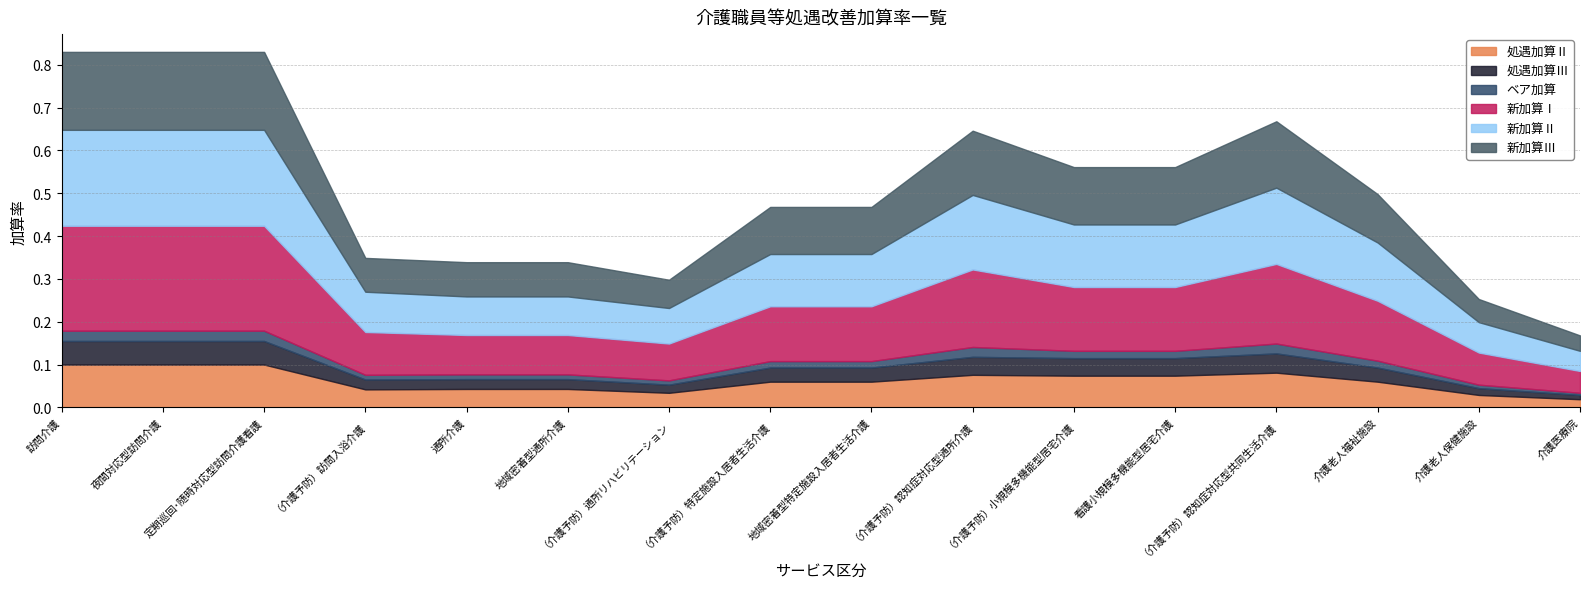

Reading right to left, extract all data points from this chart.

処遇加算Ⅱ: 介護医療院=0.0	介護老人保健施設=0.0	介護老人福祉施設=0.1	（介護予防）認知症対応型共同生活介護=0.1	看護小規模多機能型居宅介護=0.1	（介護予防）小規模多機能型居宅介護=0.1	（介護予防）認知症対応型通所介護=0.1	地域密着型特定施設入居者生活介護=0.1	（介護予防）特定施設入居者生活介護=0.1	（介護予防）通所リハビリテーション=0.0	地域密着型通所介護=0.0	通所介護=0.0	（介護予防）訪問入浴介護=0.0	定期巡回･随時対応型訪問介護看護=0.1	夜間対応型訪問介護=0.1	訪問介護=0.1
処遇加算Ⅲ: 介護医療院=0.0	介護老人保健施設=0.0	介護老人福祉施設=0.0	（介護予防）認知症対応型共同生活介護=0.0	看護小規模多機能型居宅介護=0.0	（介護予防）小規模多機能型居宅介護=0.0	（介護予防）認知症対応型通所介護=0.0	地域密着型特定施設入居者生活介護=0.0	（介護予防）特定施設入居者生活介護=0.0	（介護予防）通所リハビリテーション=0.0	地域密着型通所介護=0.0	通所介護=0.0	（介護予防）訪問入浴介護=0.0	定期巡回･随時対応型訪問介護看護=0.1	夜間対応型訪問介護=0.1	訪問介護=0.1
ベア加算: 介護医療院=0.0	介護老人保健施設=0.0	介護老人福祉施設=0.0	（介護予防）認知症対応型共同生活介護=0.0	看護小規模多機能型居宅介護=0.0	（介護予防）小規模多機能型居宅介護=0.0	（介護予防）認知症対応型通所介護=0.0	地域密着型特定施設入居者生活介護=0.0	（介護予防）特定施設入居者生活介護=0.0	（介護予防）通所リハビリテーション=0.0	地域密着型通所介護=0.0	通所介護=0.0	（介護予防）訪問入浴介護=0.0	定期巡回･随時対応型訪問介護看護=0.0	夜間対応型訪問介護=0.0	訪問介護=0.0
新加算Ⅰ: 介護医療院=0.1	介護老人保健施設=0.1	介護老人福祉施設=0.1	（介護予防）認知症対応型共同生活介護=0.2	看護小規模多機能型居宅介護=0.1	（介護予防）小規模多機能型居宅介護=0.1	（介護予防）認知症対応型通所介護=0.2	地域密着型特定施設入居者生活介護=0.1	（介護予防）特定施設入居者生活介護=0.1	（介護予防）通所リハビリテーション=0.1	地域密着型通所介護=0.1	通所介護=0.1	（介護予防）訪問入浴介護=0.1	定期巡回･随時対応型訪問介護看護=0.2	夜間対応型訪問介護=0.2	訪問介護=0.2
新加算Ⅱ: 介護医療院=0.0	介護老人保健施設=0.1	介護老人福祉施設=0.1	（介護予防）認知症対応型共同生活介護=0.2	看護小規模多機能型居宅介護=0.1	（介護予防）小規模多機能型居宅介護=0.1	（介護予防）認知症対応型通所介護=0.2	地域密着型特定施設入居者生活介護=0.1	（介護予防）特定施設入居者生活介護=0.1	（介護予防）通所リハビリテーション=0.1	地域密着型通所介護=0.1	通所介護=0.1	（介護予防）訪問入浴介護=0.1	定期巡回･随時対応型訪問介護看護=0.2	夜間対応型訪問介護=0.2	訪問介護=0.2
新加算Ⅲ: 介護医療院=0.0	介護老人保健施設=0.1	介護老人福祉施設=0.1	（介護予防）認知症対応型共同生活介護=0.2	看護小規模多機能型居宅介護=0.1	（介護予防）小規模多機能型居宅介護=0.1	（介護予防）認知症対応型通所介護=0.1	地域密着型特定施設入居者生活介護=0.1	（介護予防）特定施設入居者生活介護=0.1	（介護予防）通所リハビリテーション=0.1	地域密着型通所介護=0.1	通所介護=0.1	（介護予防）訪問入浴介護=0.1	定期巡回･随時対応型訪問介護看護=0.2	夜間対応型訪問介護=0.2	訪問介護=0.2